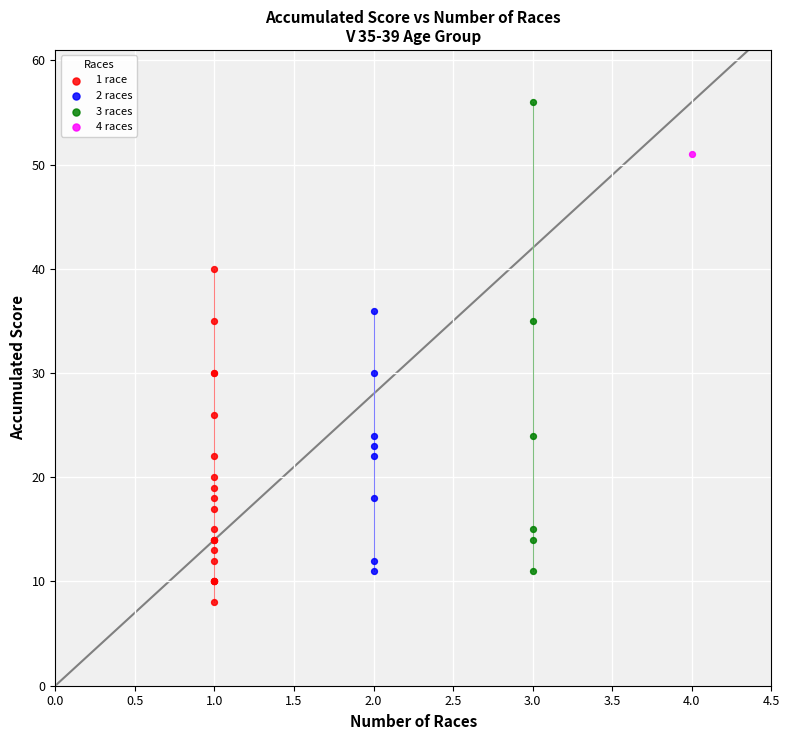

Which series contains the highest Y value?

3 races